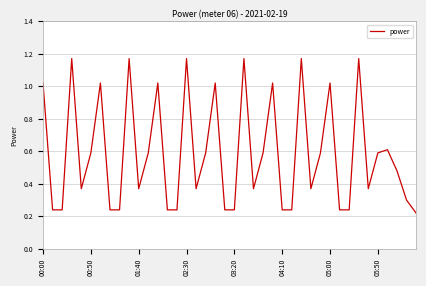

Does the chart have visible grid lines?

Yes